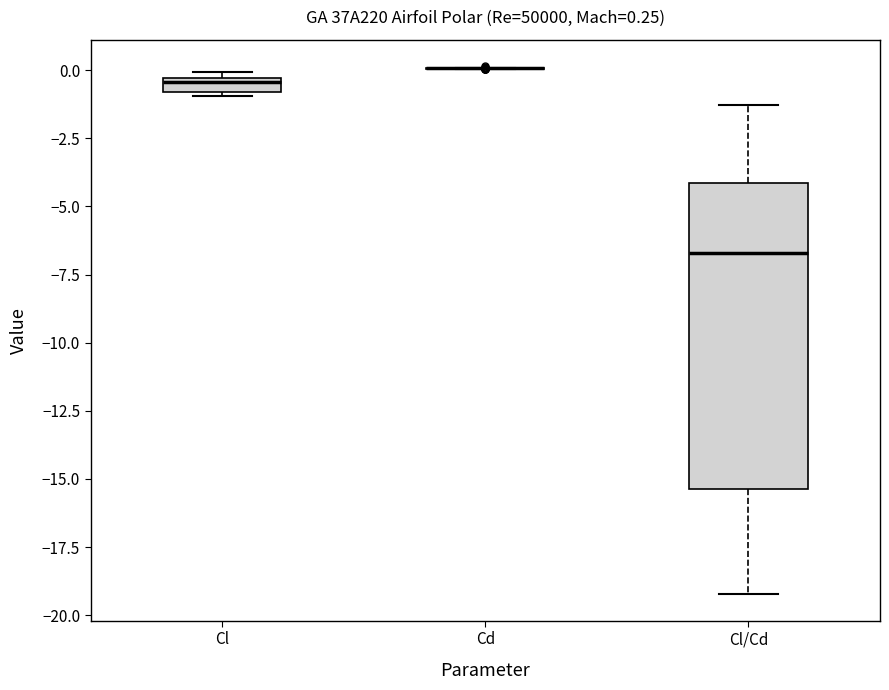

Comparing the boxes themselves (not the whiskers), which one is the tallest?

Cl/Cd